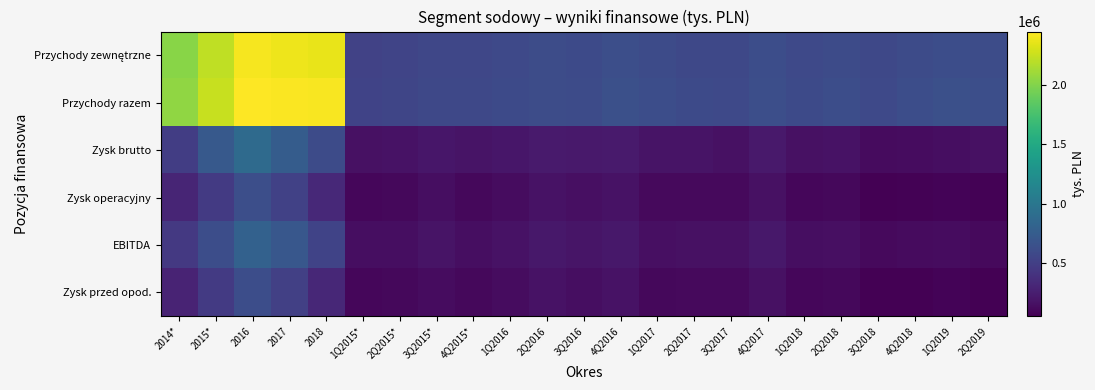

Between 2Q2016 and 3Q2015*, which is larger?

2Q2016